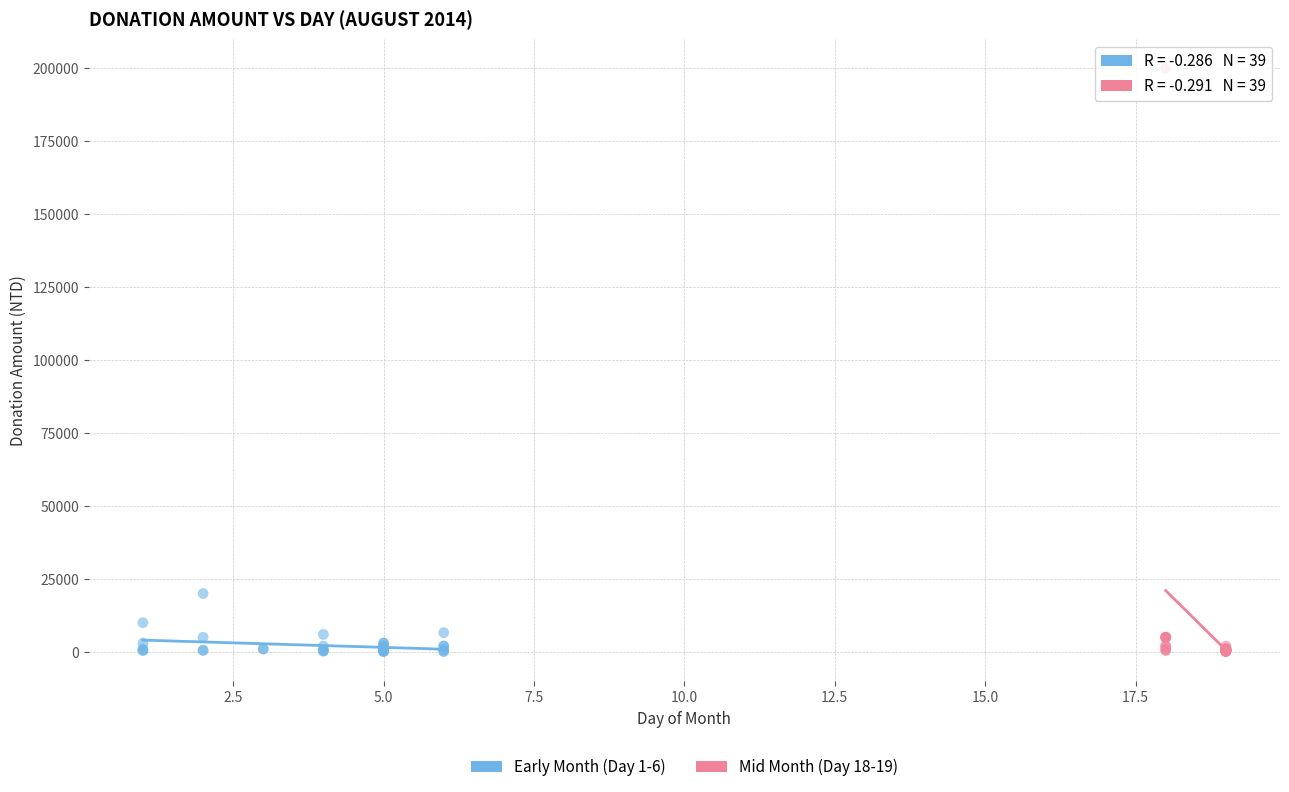

Which series reaches the maximum Y coordinate?

Mid Month (Day 18-19)